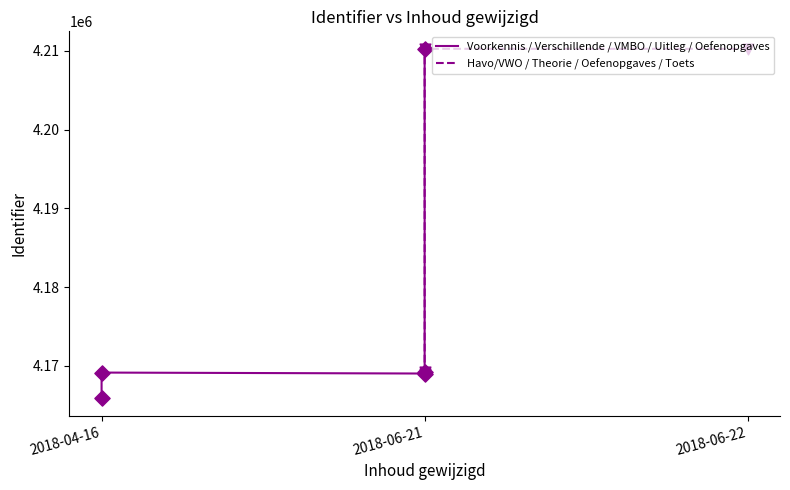

Between 2018-06-21 and 2018-06-21, which is larger?

2018-06-21